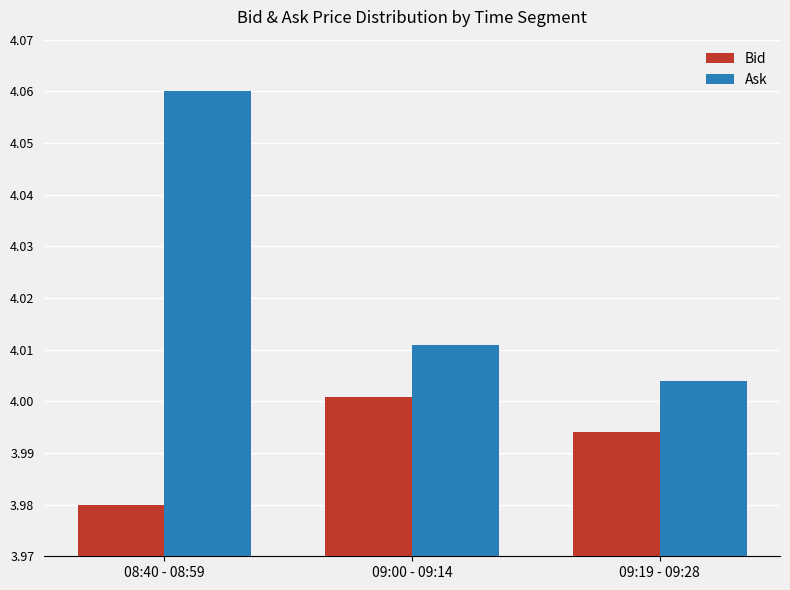

The value of Bid at 09:00 - 09:14 is 6.0. True or false?

False